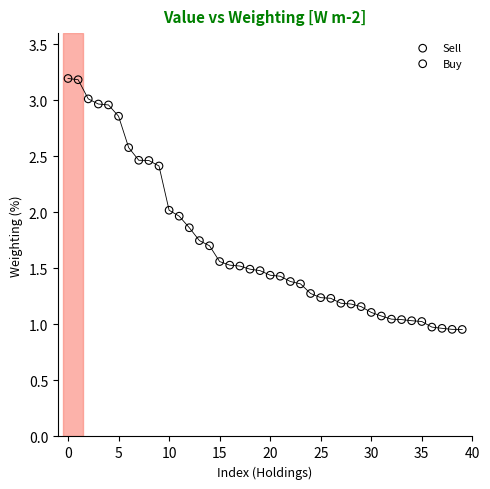

Which series reaches the maximum Y coordinate?

Sell